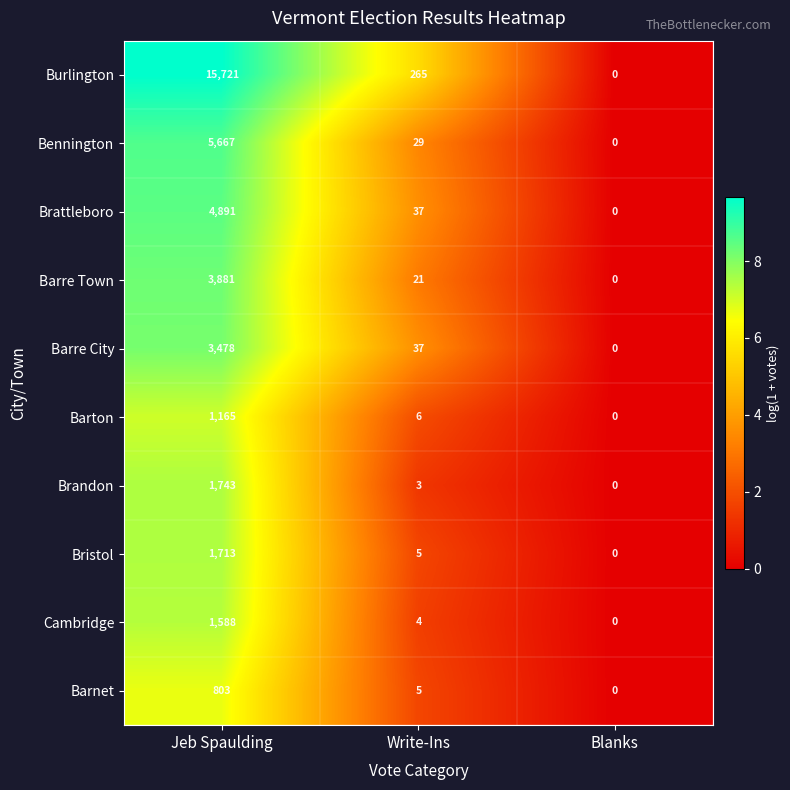

What is the sum of all Cambridge values?

1592